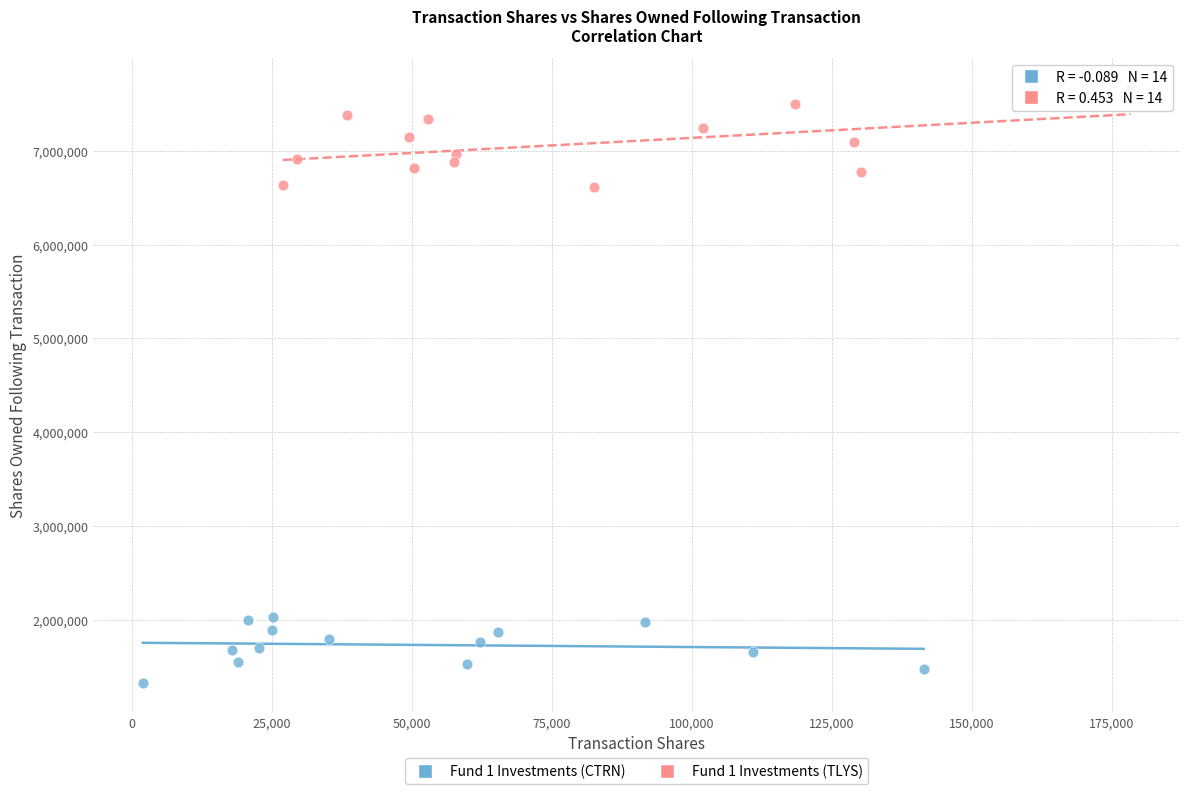

Which series contains the highest Y value?

Fund 1 Investments (TLYS)